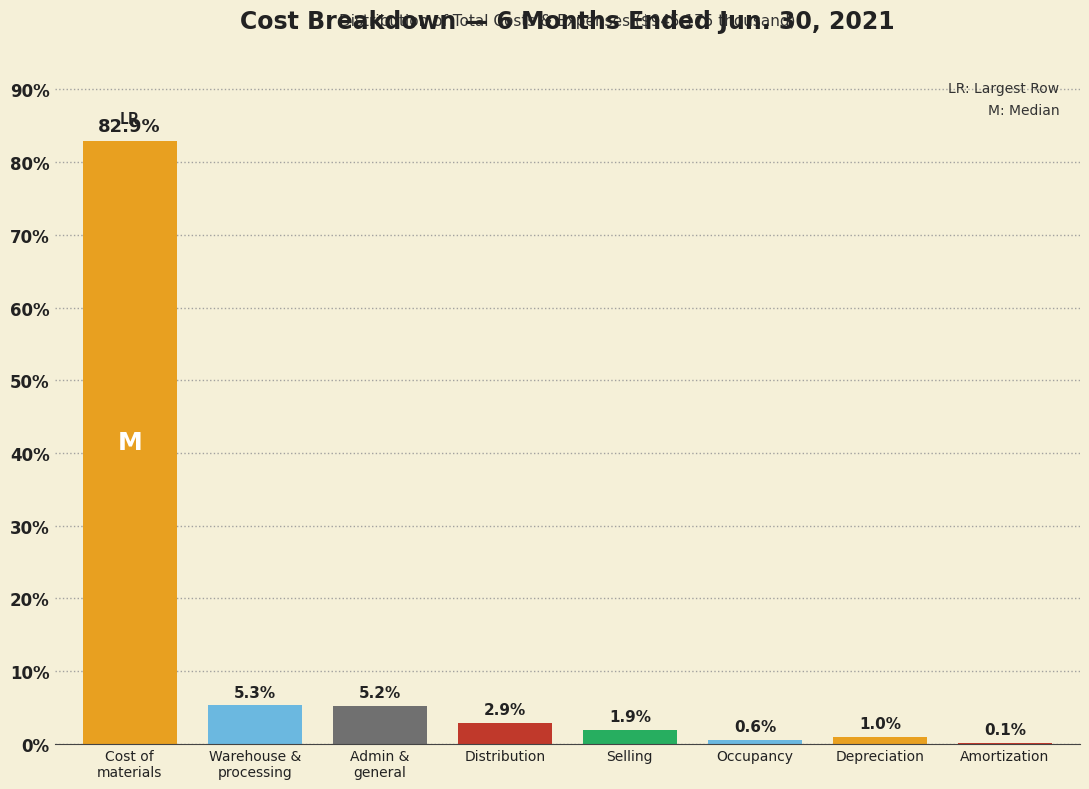

Approximately how many times larger is the value at Occupancy compared to Depreciation?

0.6